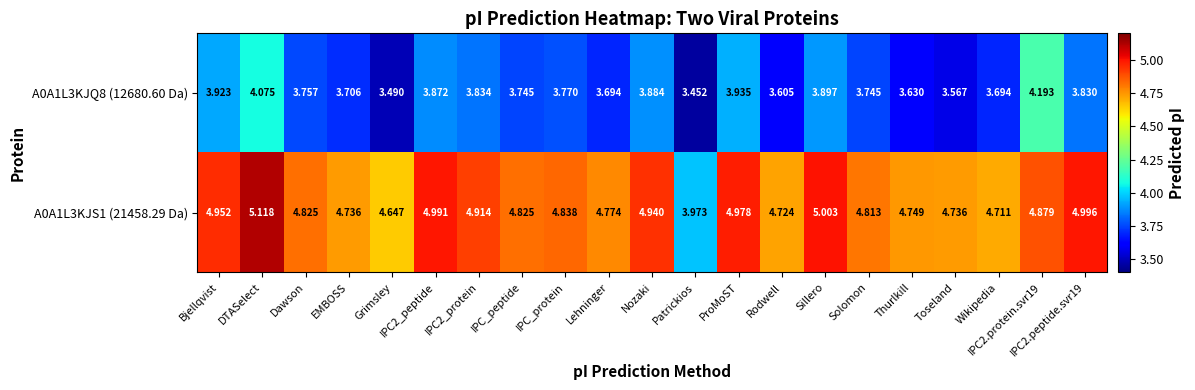

Which series has the largest range (max minus min)?

A0A1L3KJS1 (21458.29 Da)